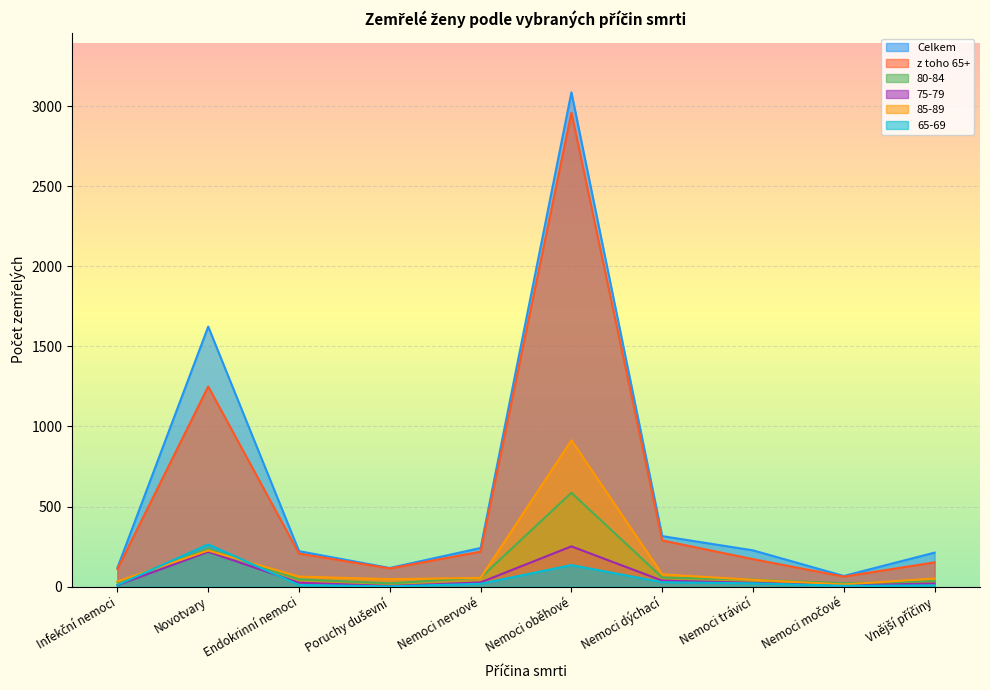

What is the difference between the 85-89 values at Nemoci nervové and Nemoci močové?

41